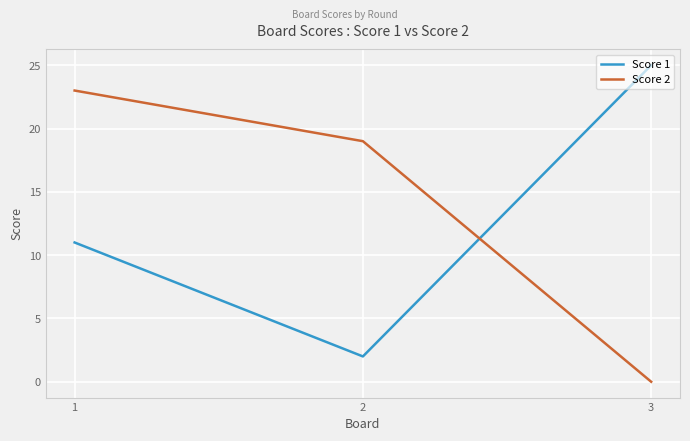

What is the highest value of the Score 1 series?

25